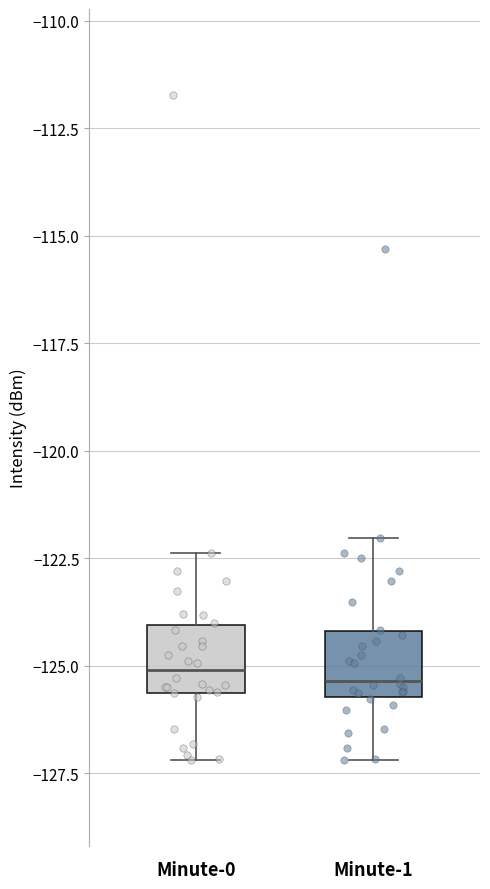

Where is the lower edge of the box for Minute-0 on the y-axis? The values are not printed on the chart, so give them approximately, as read against the axis.

-125.5